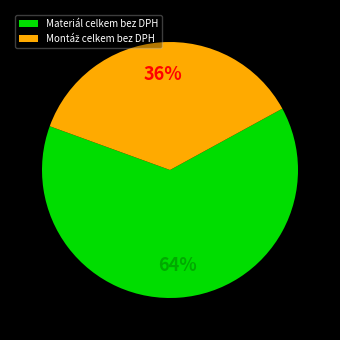

The Materiál celkem bez DPH slice represents 49% of the pie. True or false?

False